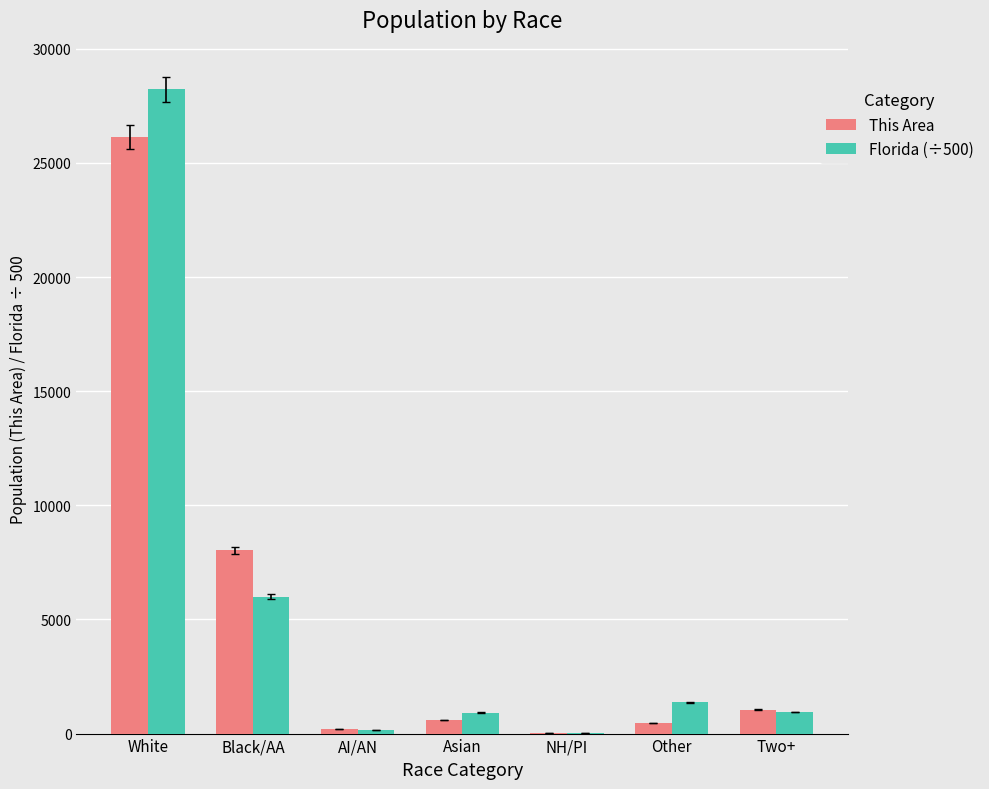

What is the sum of the Florida (÷500) values at Two+ and White?

29163.5